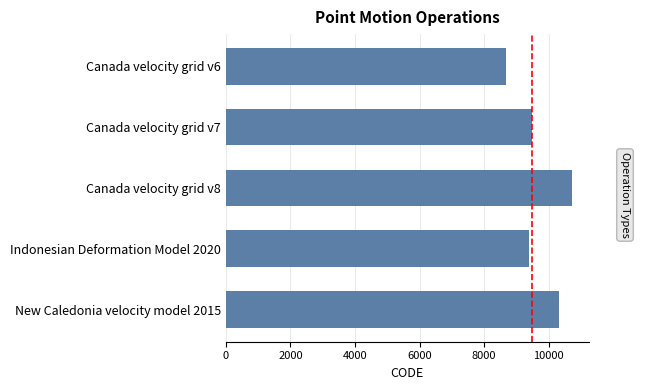

How many bars are there in total?

5